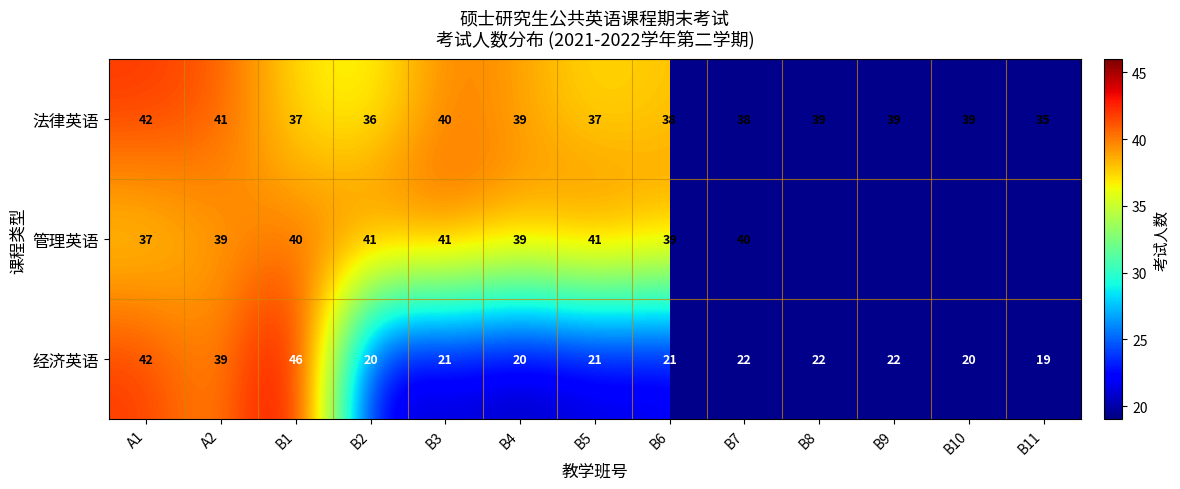

What is the sum of the 管理英语 values at B6 and B7?

79